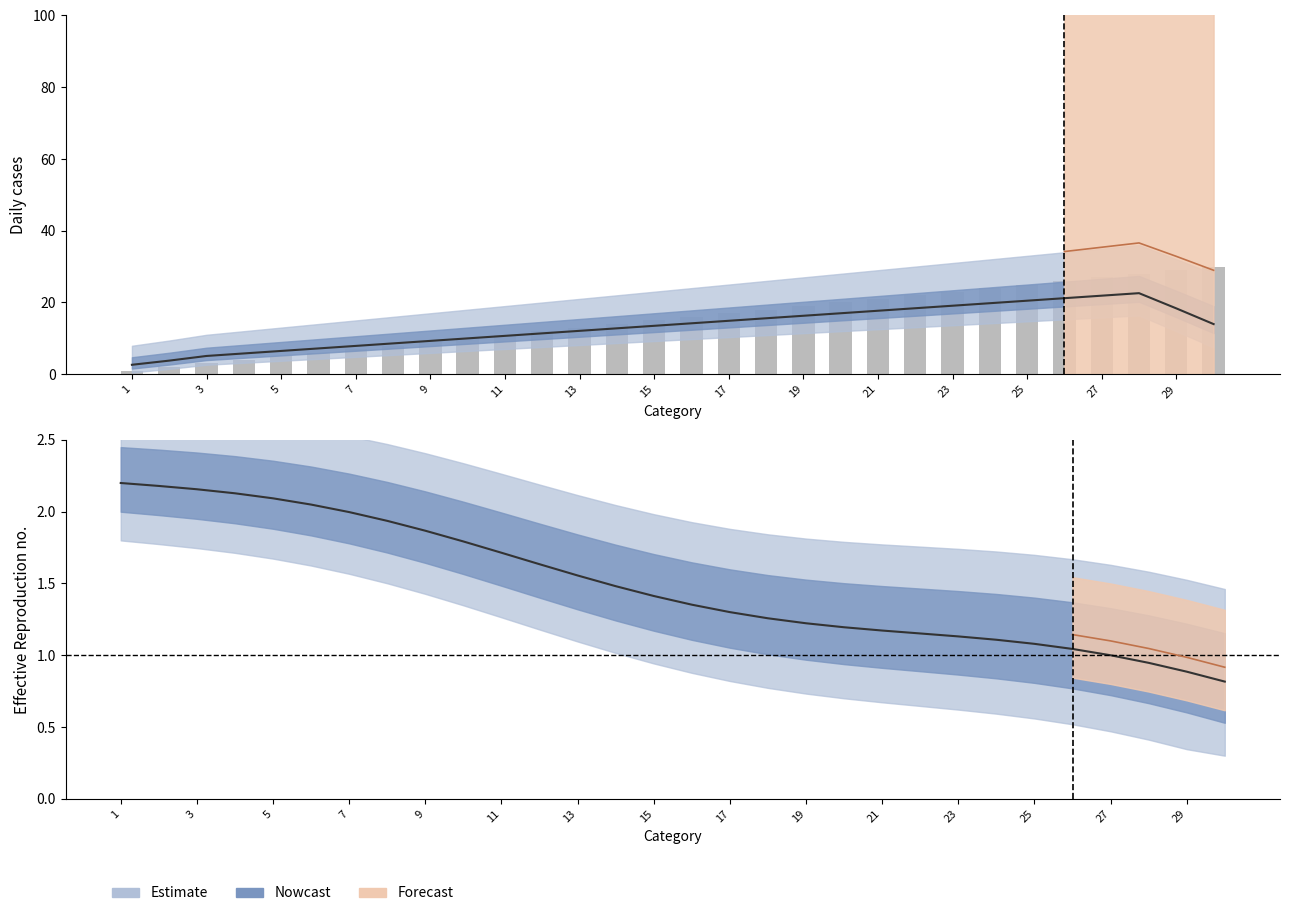

Which label corresponds to the smallest value in the chart?

1